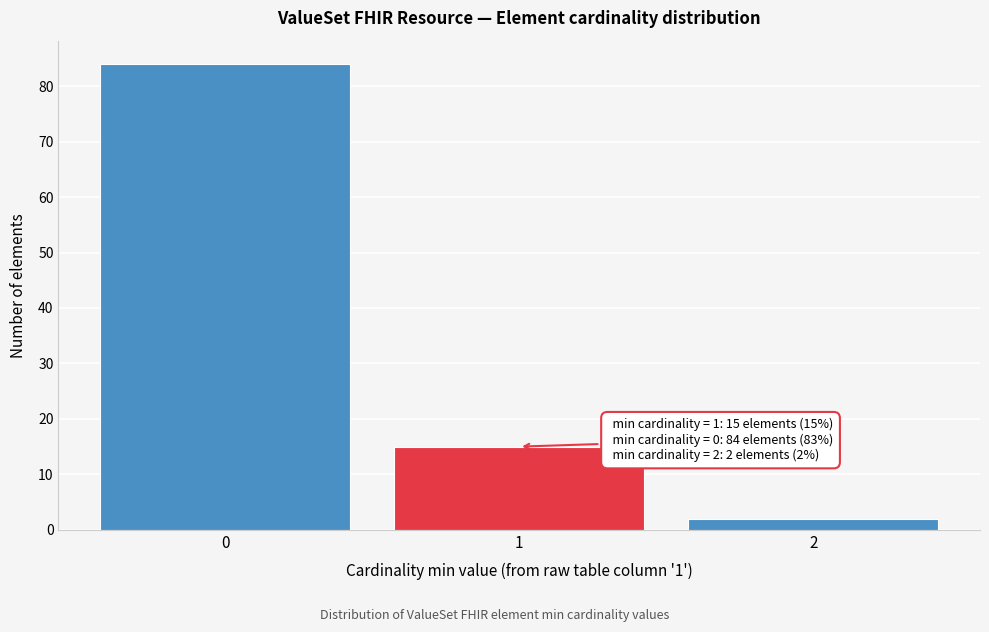

Reading left to right, what are all the values shown in this chart?

84	15	2